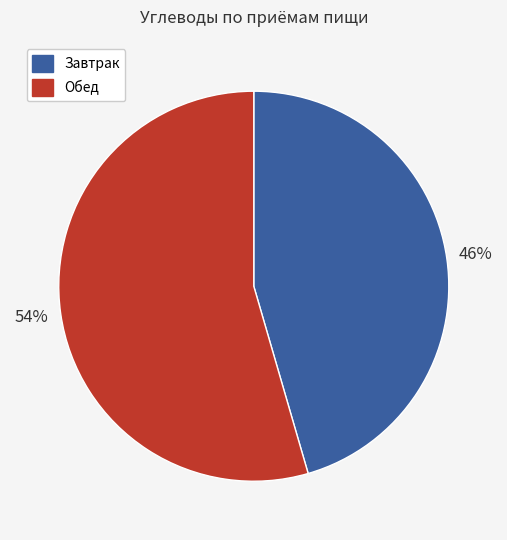

Does any single category account for the majority?

Yes